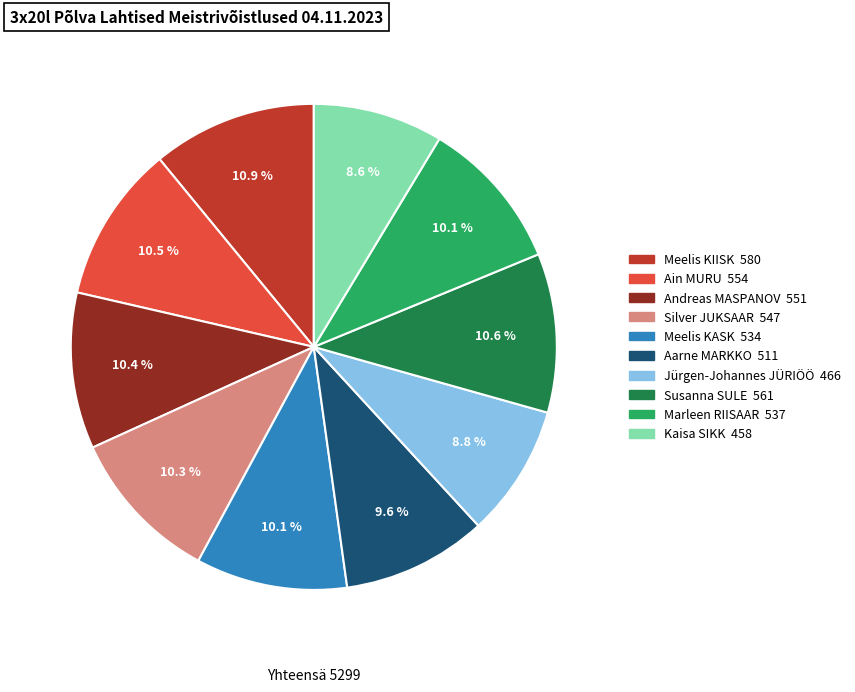

What percentage is NOT represented by Silver JUKSAAR?

89.7%